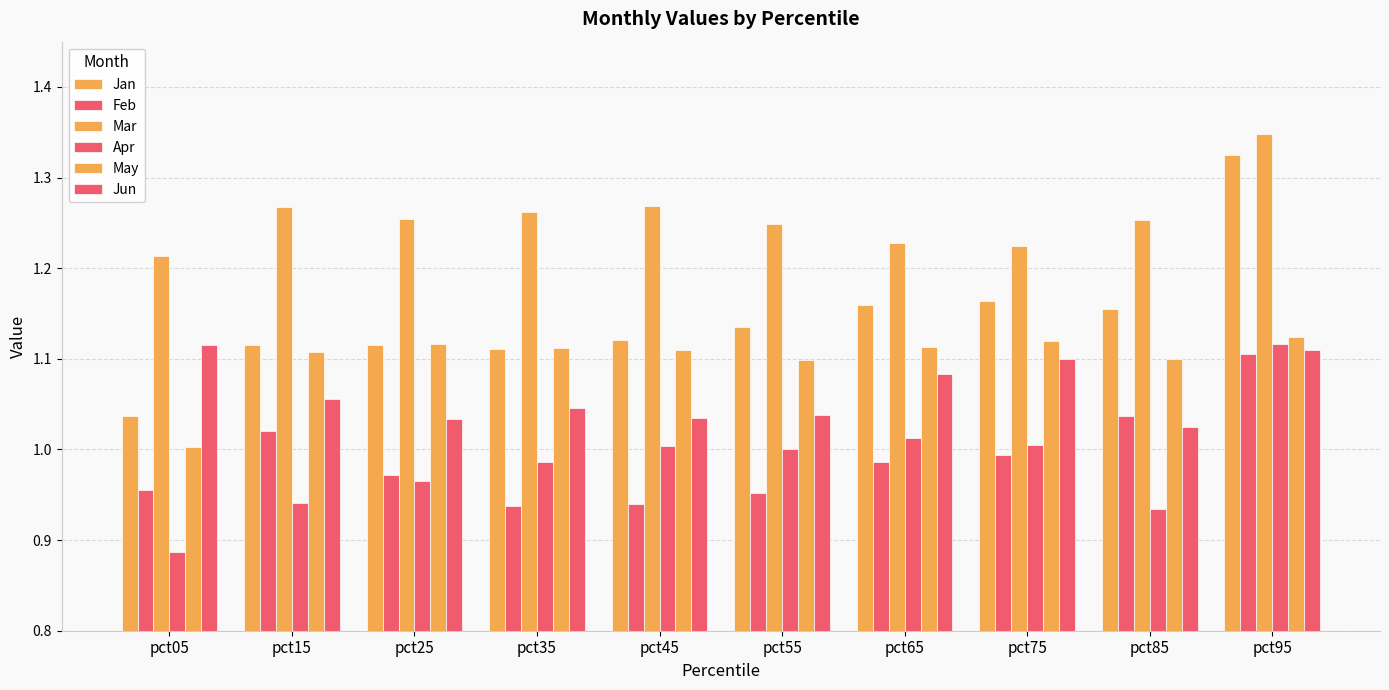

Between pct65 and pct75, which series saw the biggest shift?

Jun